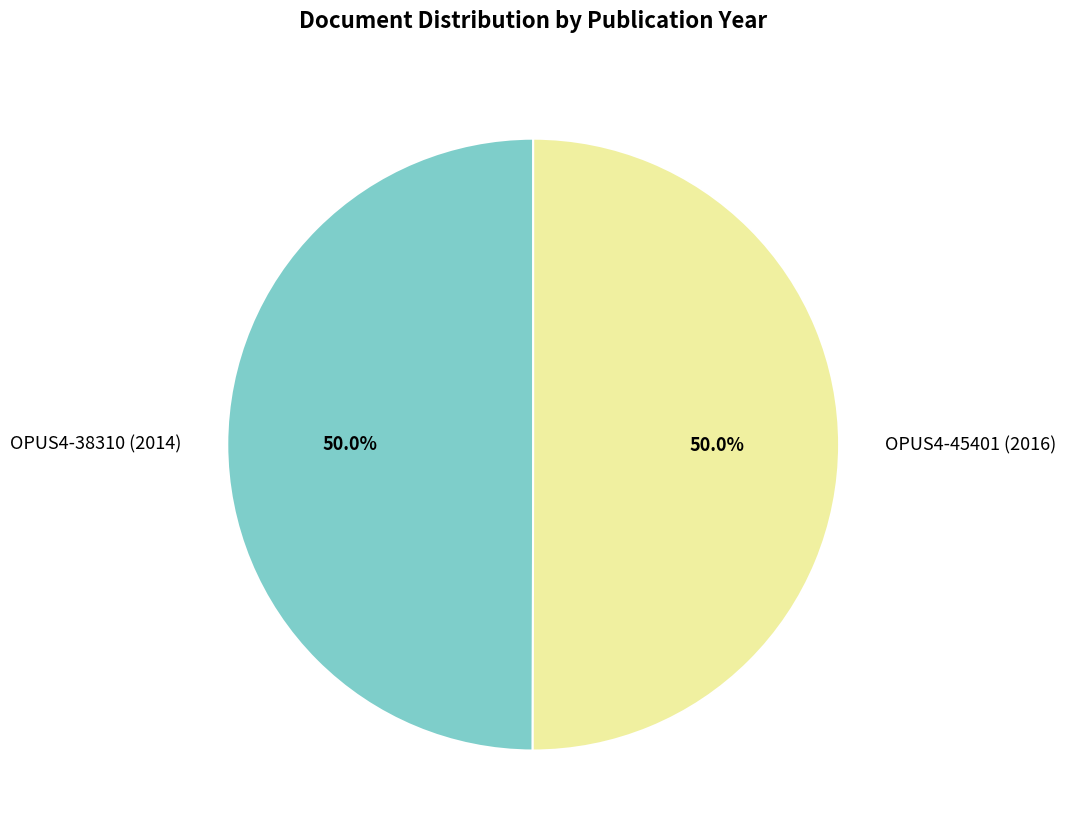

What is the ratio of the value at OPUS4-45401 (2016) to the value at OPUS4-38310 (2014)?

1.0